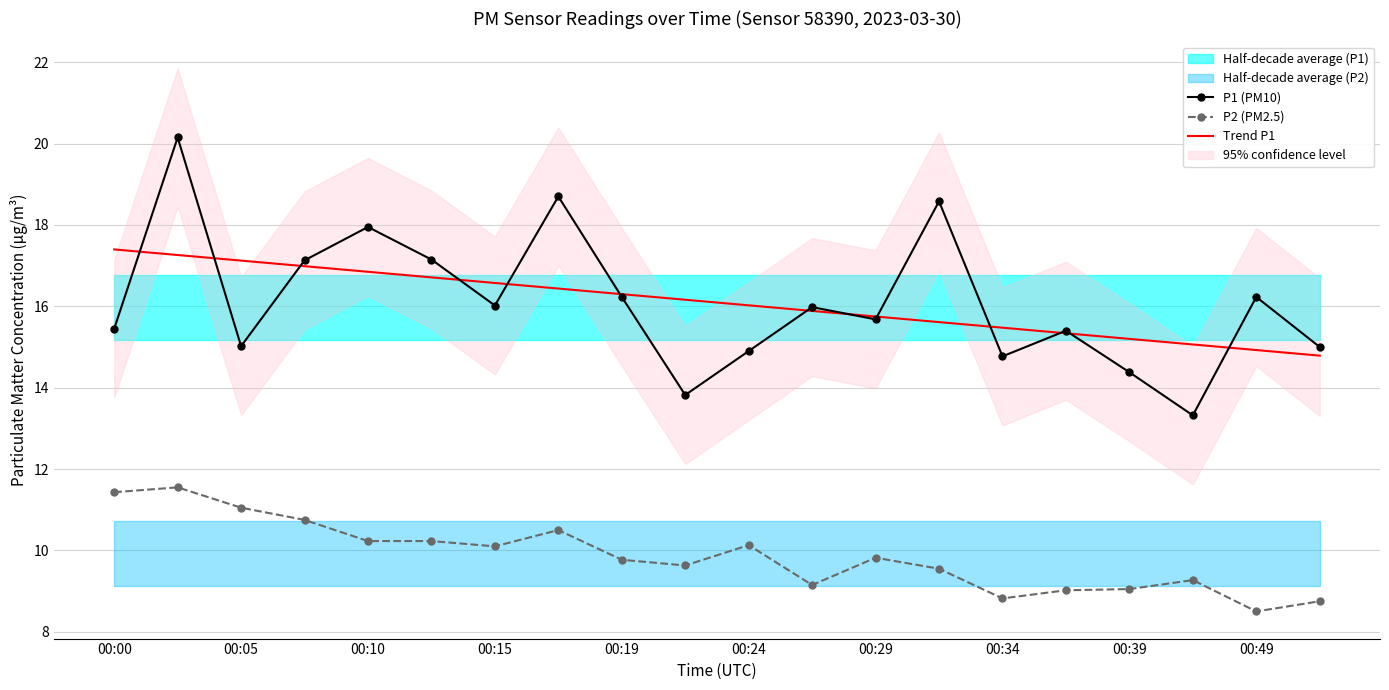

True or false: P1 (PM10) and P2 (PM2.5) cross at least once.

False